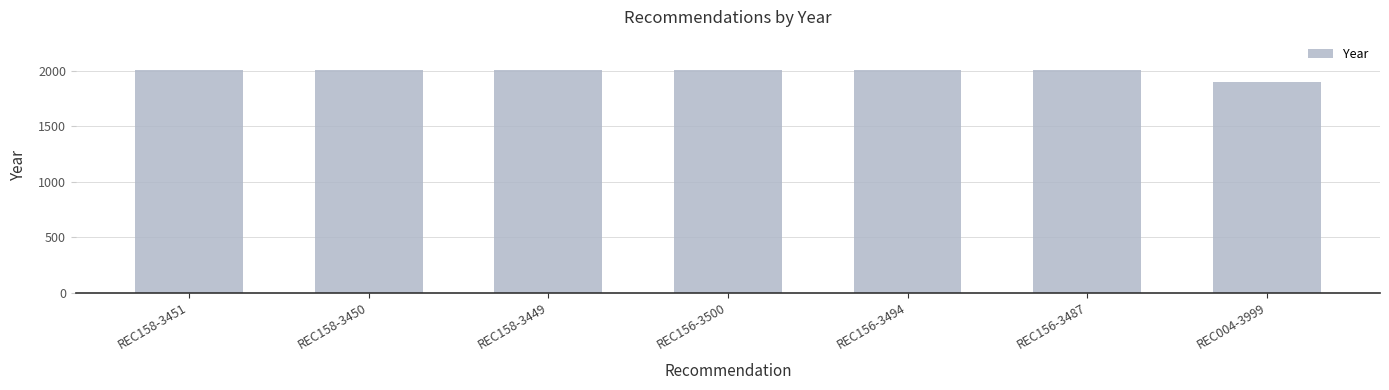

What is the ratio of the value at REC158-3450 to the value at REC156-3494?

1.0